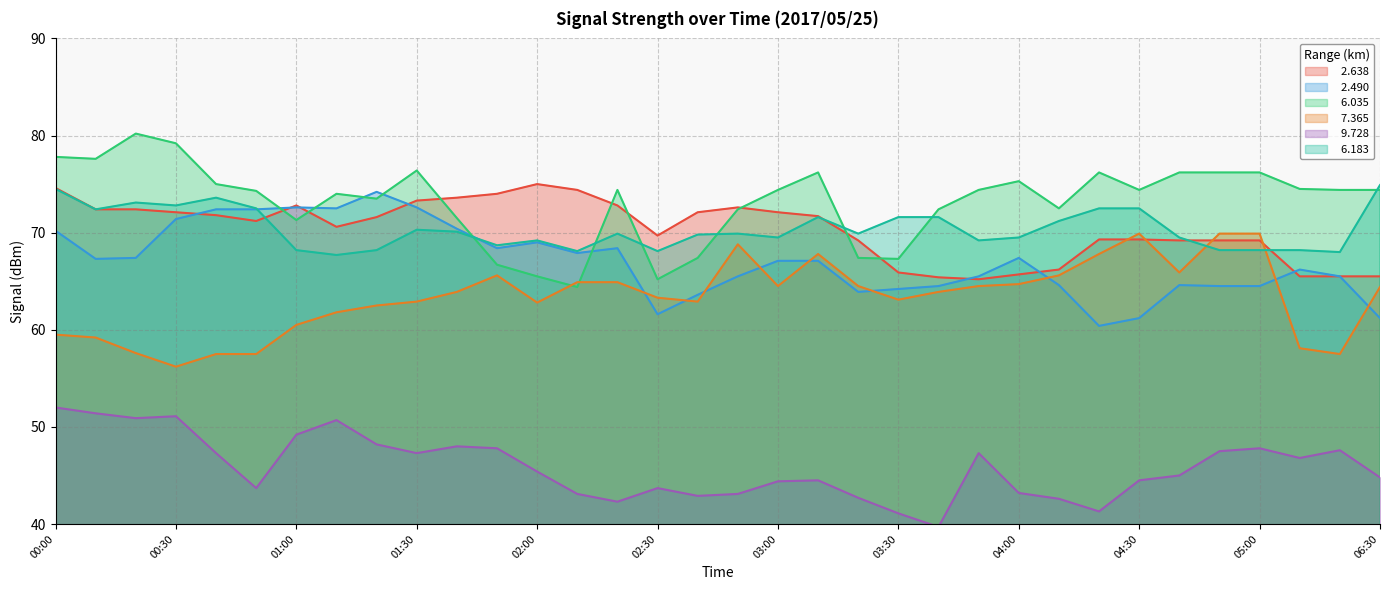

What is the approximate value of   6.035 at 02:30?

65.2